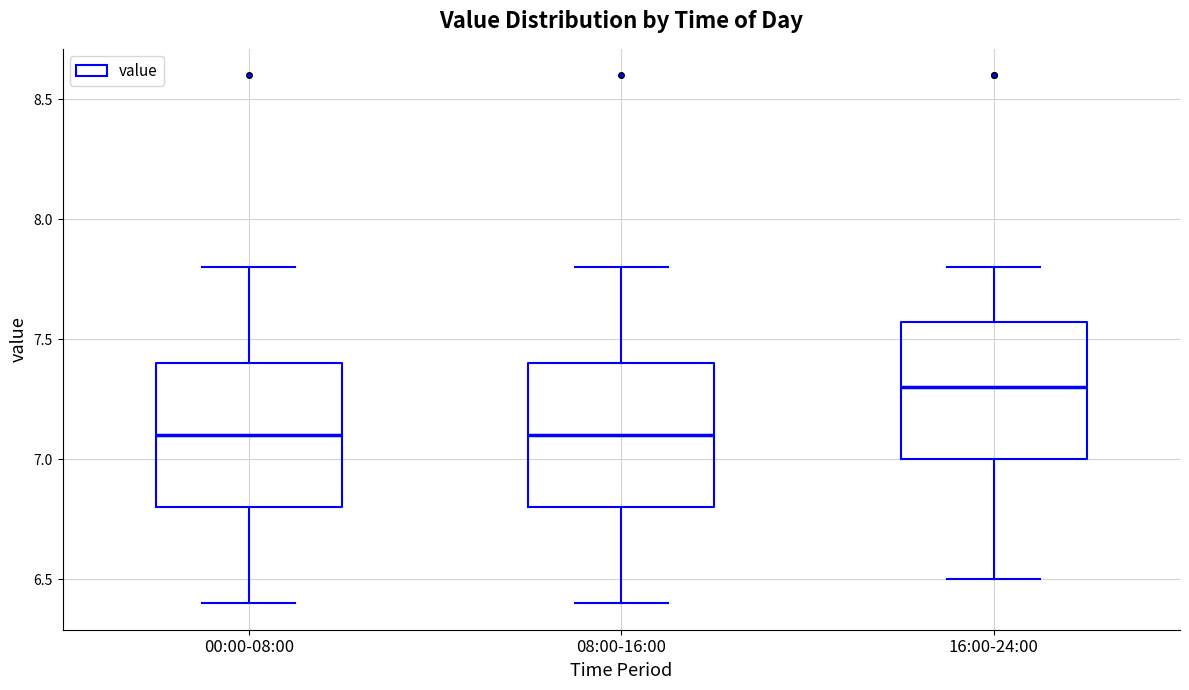

Reading left to right, read every box against the y-axis: the position of its median line, the range the box covers, and the ends of its whiskers. The values are not printed on the chart, so give them approximately, as read against the axis.

00:00-08:00: median 7.10, box 6.80 to 7.40, whiskers 6.40 to 7.80
08:00-16:00: median 7.10, box 6.80 to 7.40, whiskers 6.40 to 7.80
16:00-24:00: median 7.30, box 7.00 to 7.55, whiskers 6.50 to 7.80